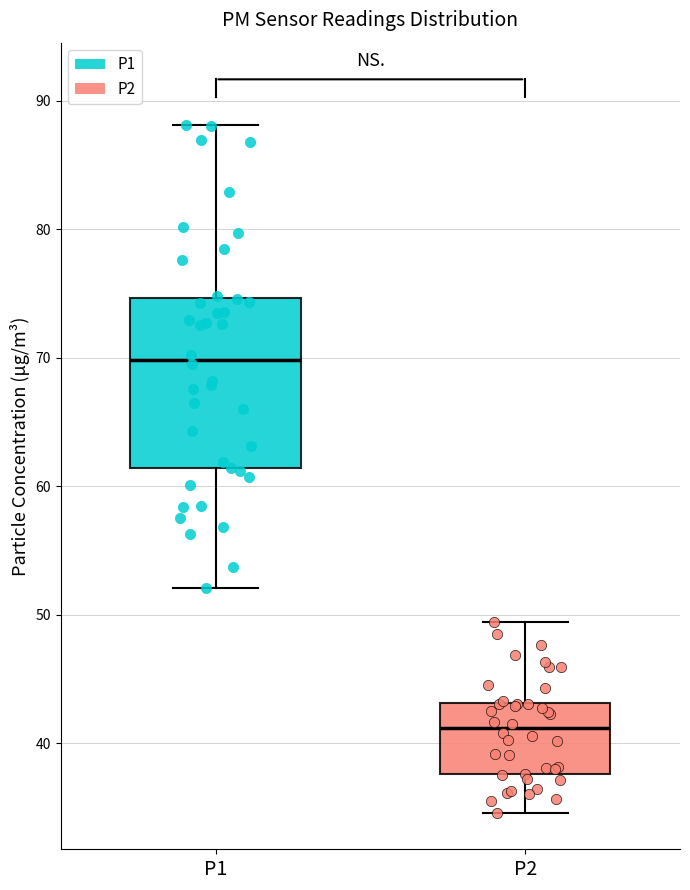

Which box is the tallest, from its lower edge to its upper edge?

P1